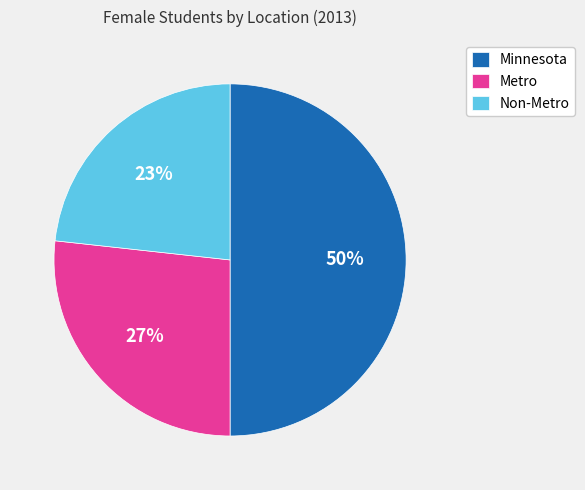

To the nearest percent, what percentage of the pie is Non-Metro?

23%